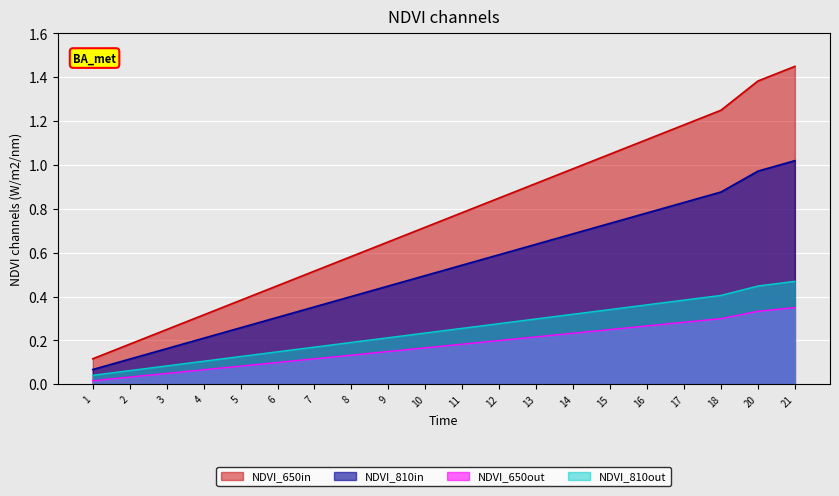

At which category does the chart reach its peak across all series?

21